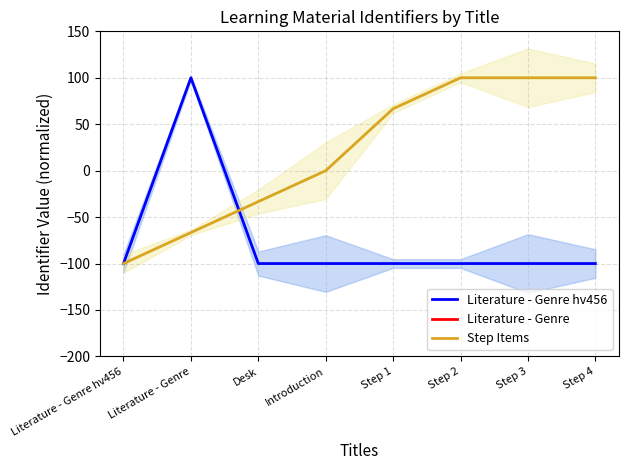

Is the value of Literature - Genre at Literature - Genre hv456 greater than the value of Step Items at Step 4?

No